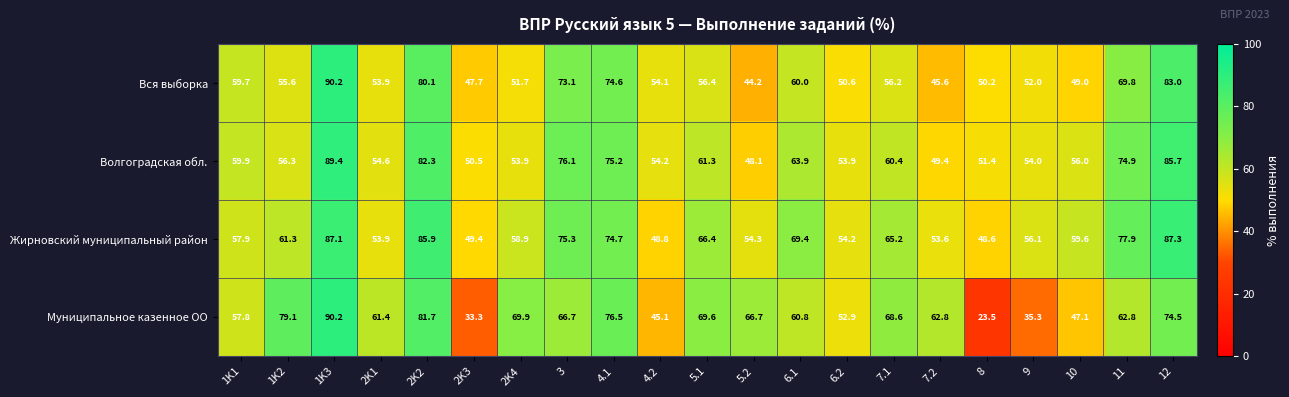

Between 2K2 and 7.2, which series saw the biggest shift?

Вся выборка